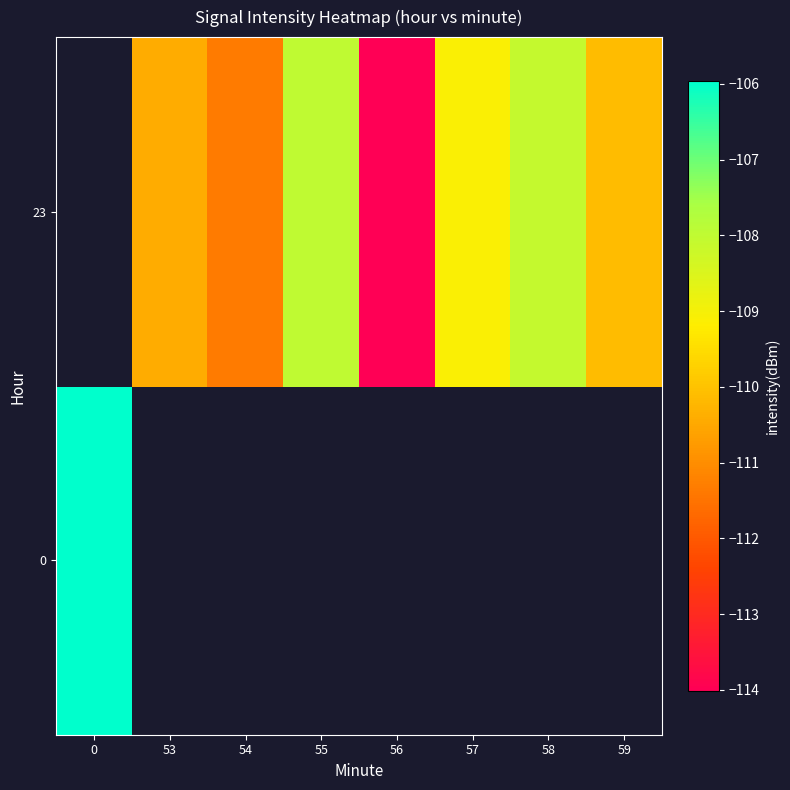

List the series in order of their overall mean, highest first.

0, 23